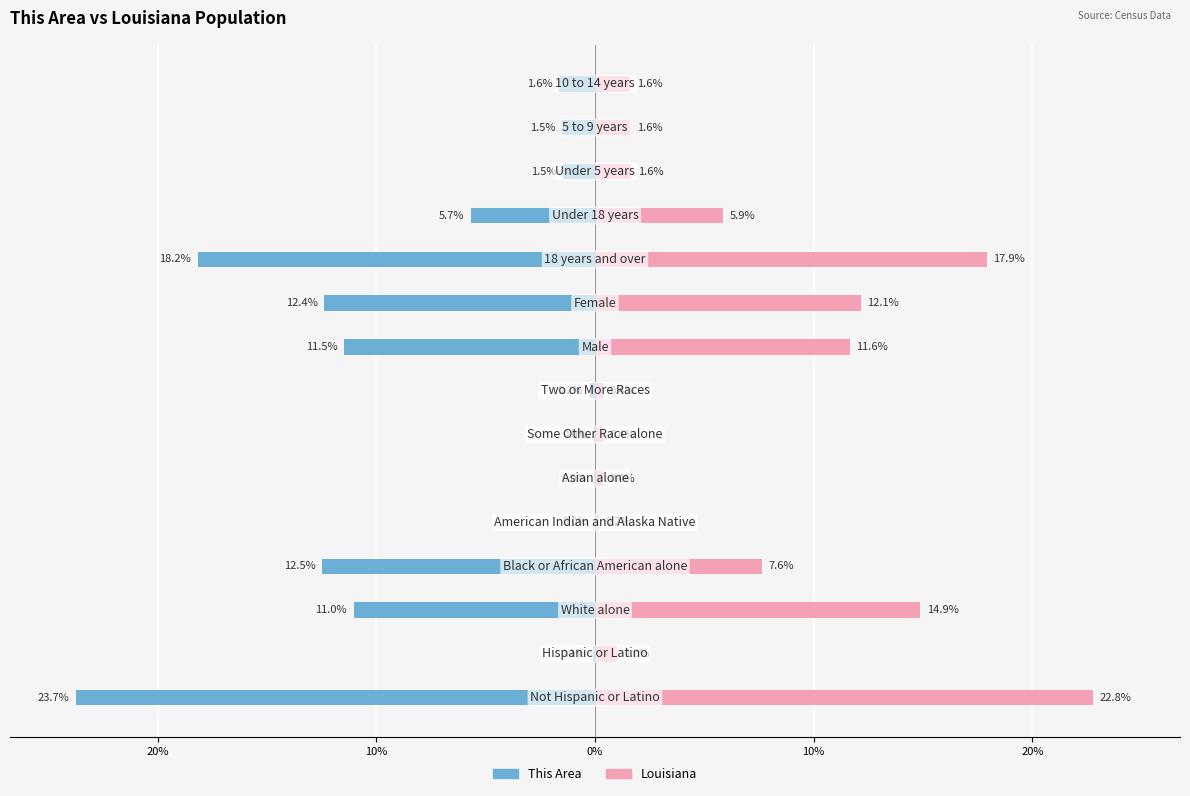

Is it true that Louisiana equals 3.8 at 11?

False